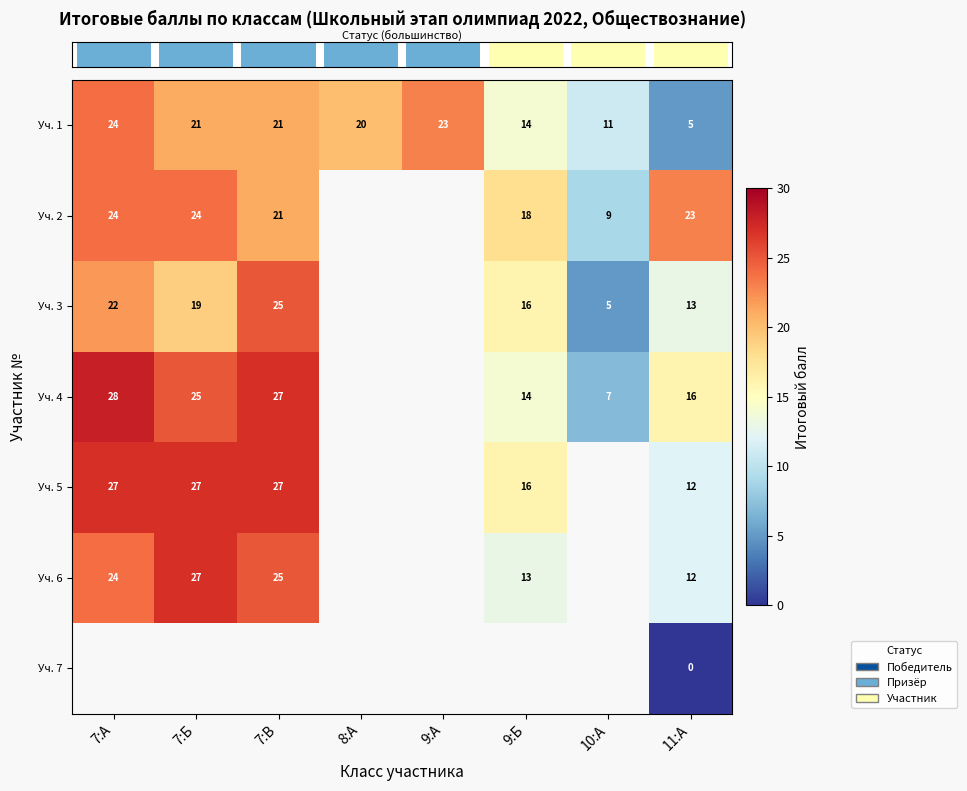

What is the greatest value displayed?

28.0